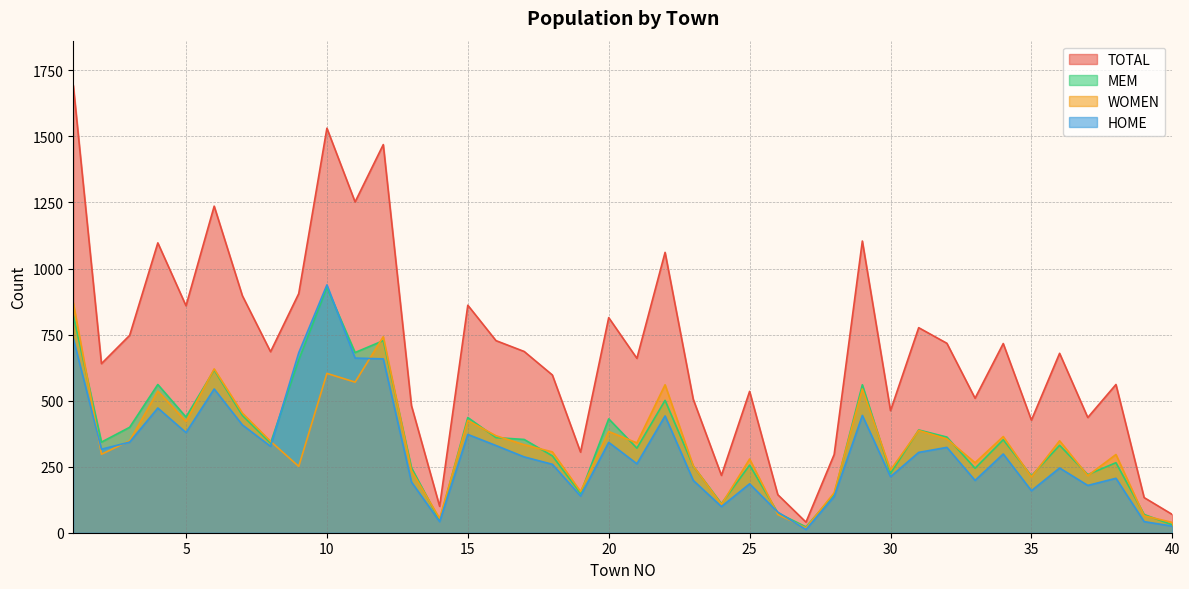

Reading right to left, what are all the values shown in this chart?

TOTAL: 40=69	39=133	38=561	37=436	36=679	35=426	34=716	33=509	32=717	31=776	30=462	29=1104	28=296	27=40	26=144	25=535	24=217	23=505	22=1061	21=660	20=814	19=305	18=597	17=686	16=727	15=861	14=100	13=481	12=1469	11=1252	10=1531	9=905	8=685	7=897	6=1236	5=859	4=1097	3=747	2=640	1=1693
HOME: 40=25	39=42	38=206	37=179	36=245	35=159	34=298	33=198	32=323	31=304	30=212	29=444	28=137	27=12	26=78	25=185	24=99	23=198	22=442	21=261	20=342	19=139	18=259	17=287	16=330	15=372	14=42	13=192	12=658	11=661	10=938	9=681	8=327	7=408	6=544	5=379	4=472	3=343	2=316	1=735
MEM: 40=30	39=69	38=265	37=220	36=331	35=215	34=352	33=244	32=362	31=389	30=225	29=560	28=145	27=22	26=75	25=256	24=110	23=252	22=501	21=320	20=431	19=149	18=291	17=353	16=360	15=436	14=46	13=246	12=727	11=682	10=928	9=654	8=339	7=444	6=616	5=438	4=561	3=399	2=343	1=823
WOMEN: 40=39	39=64	38=296	37=216	36=348	35=211	34=364	33=265	32=355	31=387	30=237	29=544	28=151	27=18	26=69	25=279	24=107	23=253	22=560	21=340	20=383	19=156	18=306	17=333	16=367	15=425	14=54	13=235	12=742	11=570	10=603	9=251	8=346	7=453	6=620	5=421	4=536	3=348	2=297	1=870